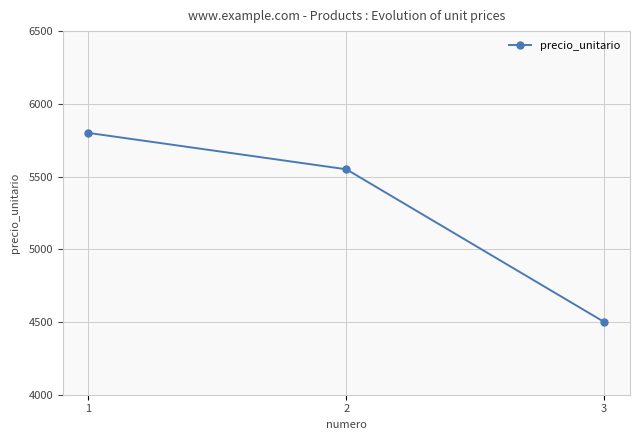

What is the value of the 1st point from the left?

5800